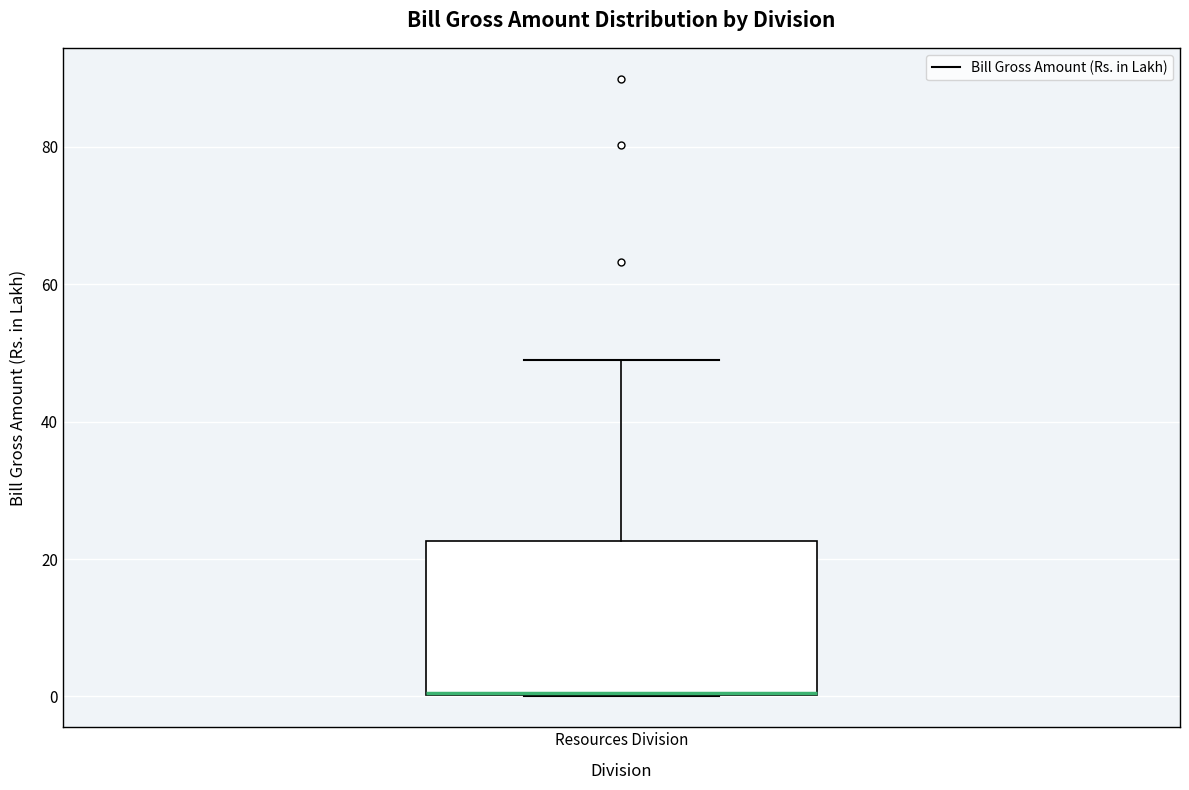

Transcribe this box plot: give where the median line is, the range the box spans, and where the two whiskers end, as read against the y-axis. The values are not printed on the chart, so give them approximately, as read against the axis.

median 0 (drawn on the box's lower edge), box 0 to 22, whiskers 0 to 50